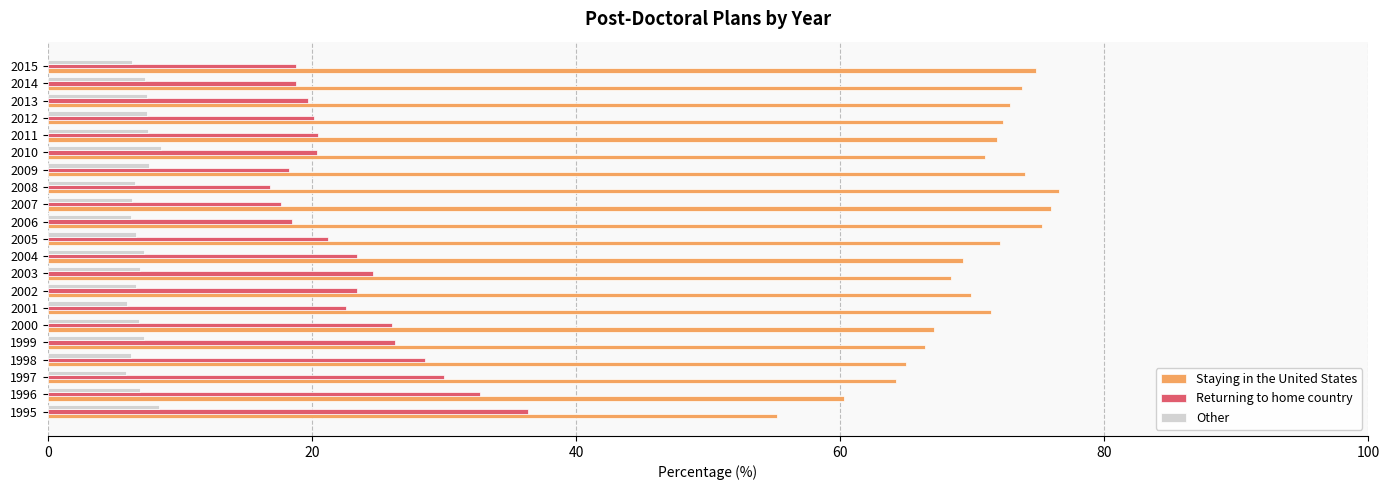

The value of Other at 2003 is 7.0. True or false?

True